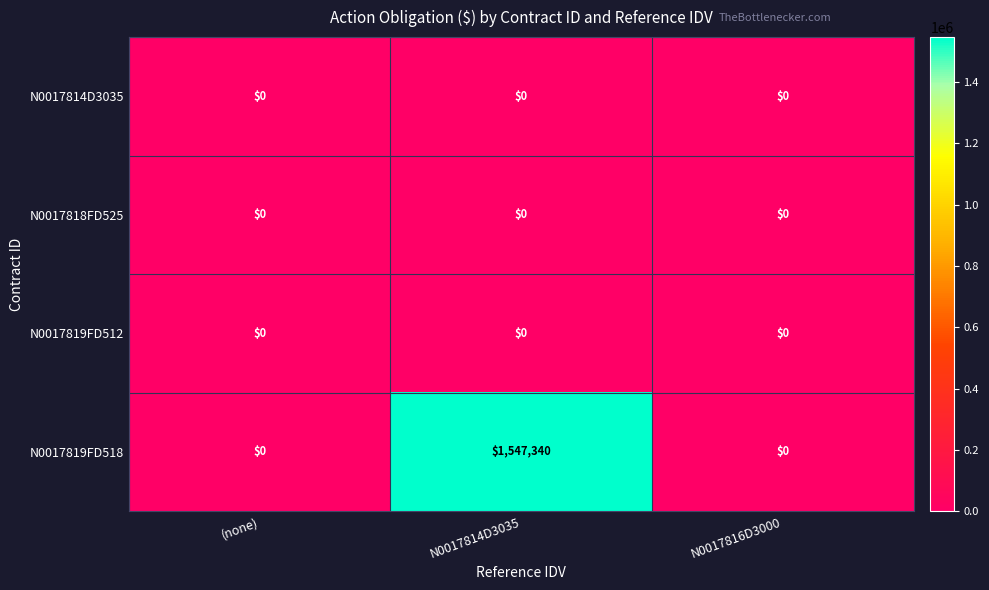

At which category does the chart reach its peak across all series?

N0017814D3035